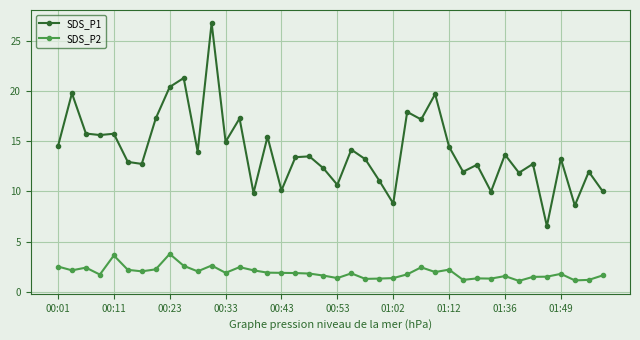

What is the value of the SDS_P2 point at the 30th from the left?

1.2